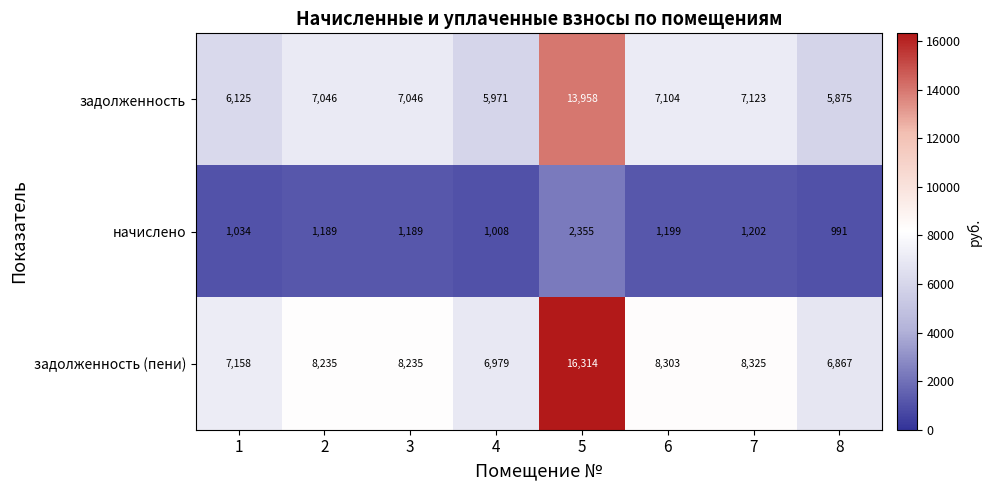

What is the difference between the maximum and minimum values in the задолженность (пени) series?

9447